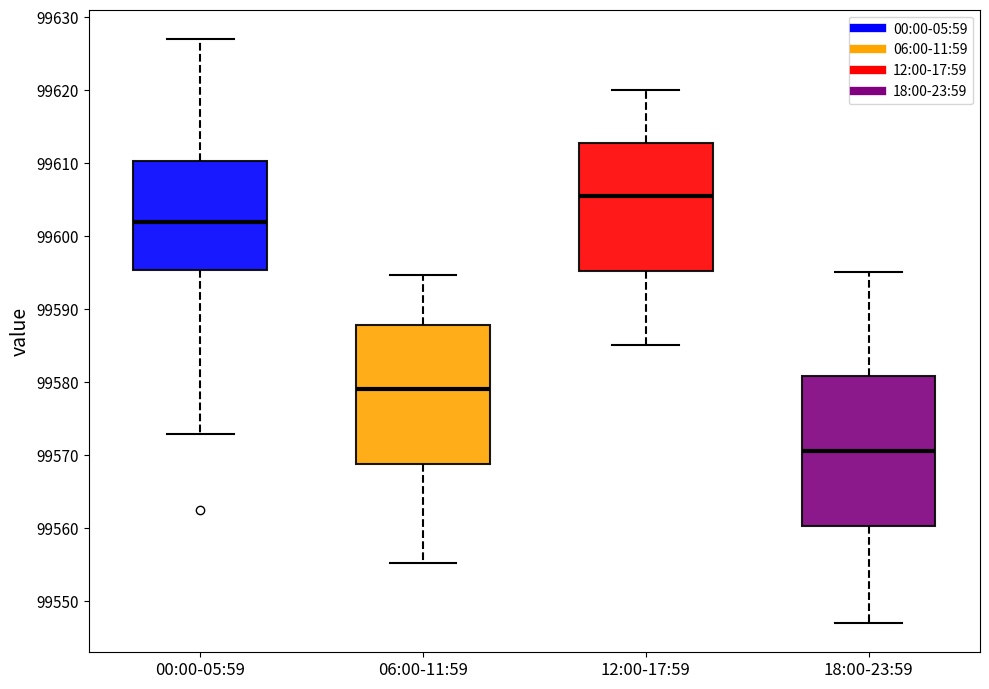

Which box has the highest median line?

12:00-17:59